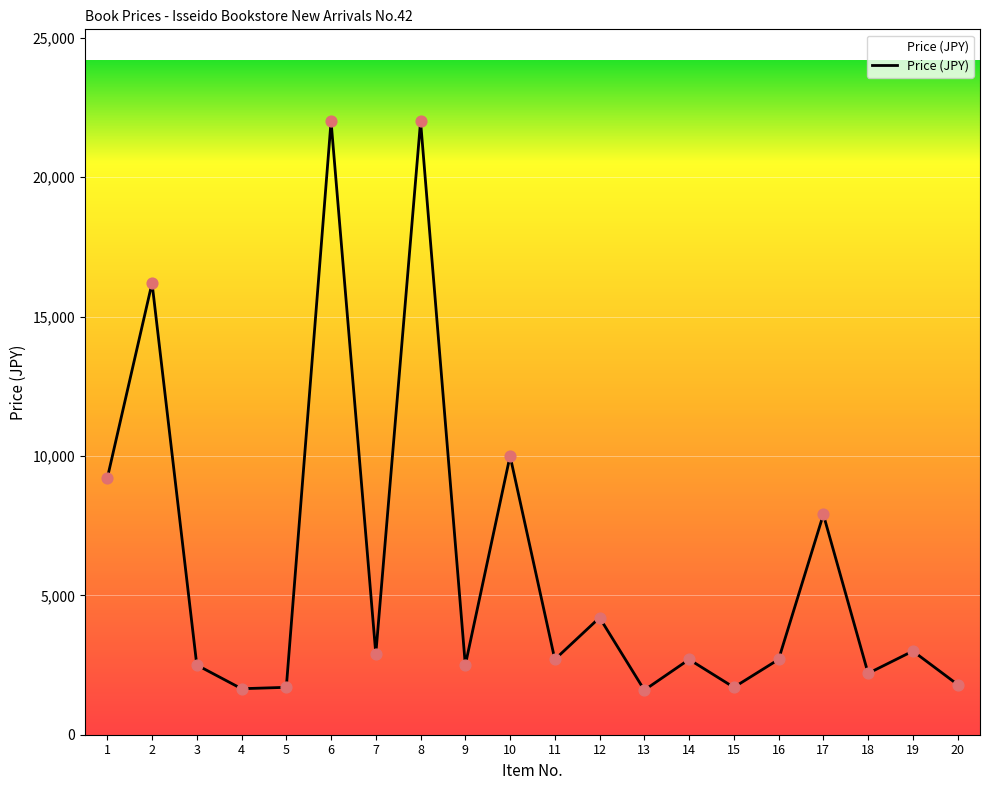

Approximately how many times larger is the value at 13 compared to 2?

0.1